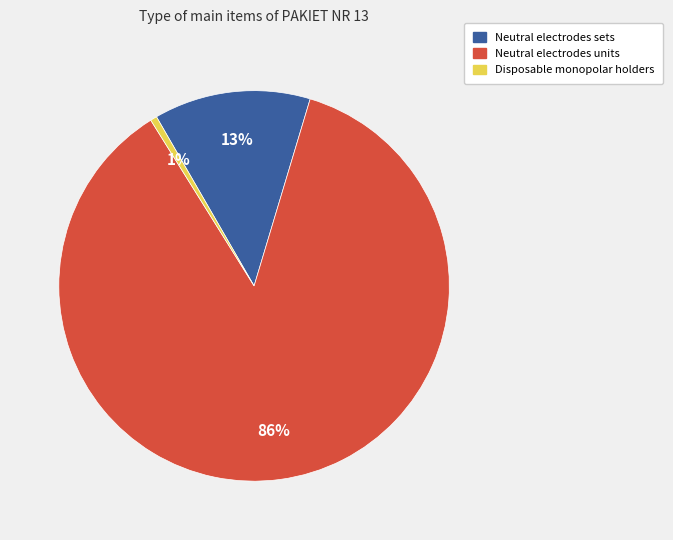

To the nearest percent, what is the average slice percentage?

33%